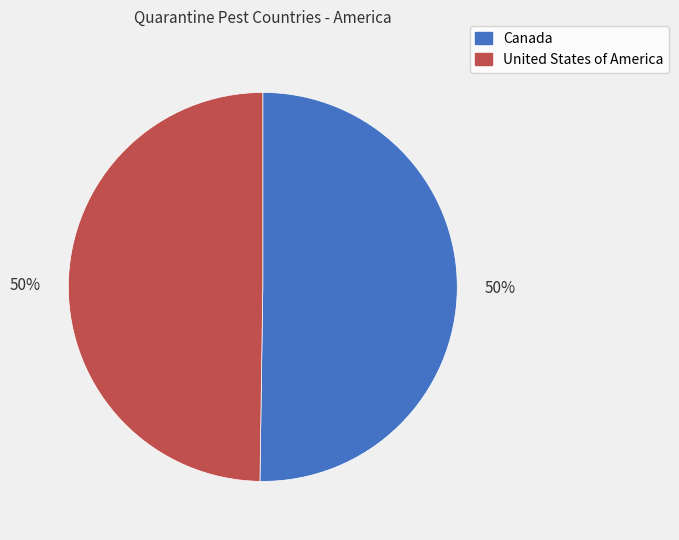

To the nearest percent, what percentage of the pie is United States of America?

50%